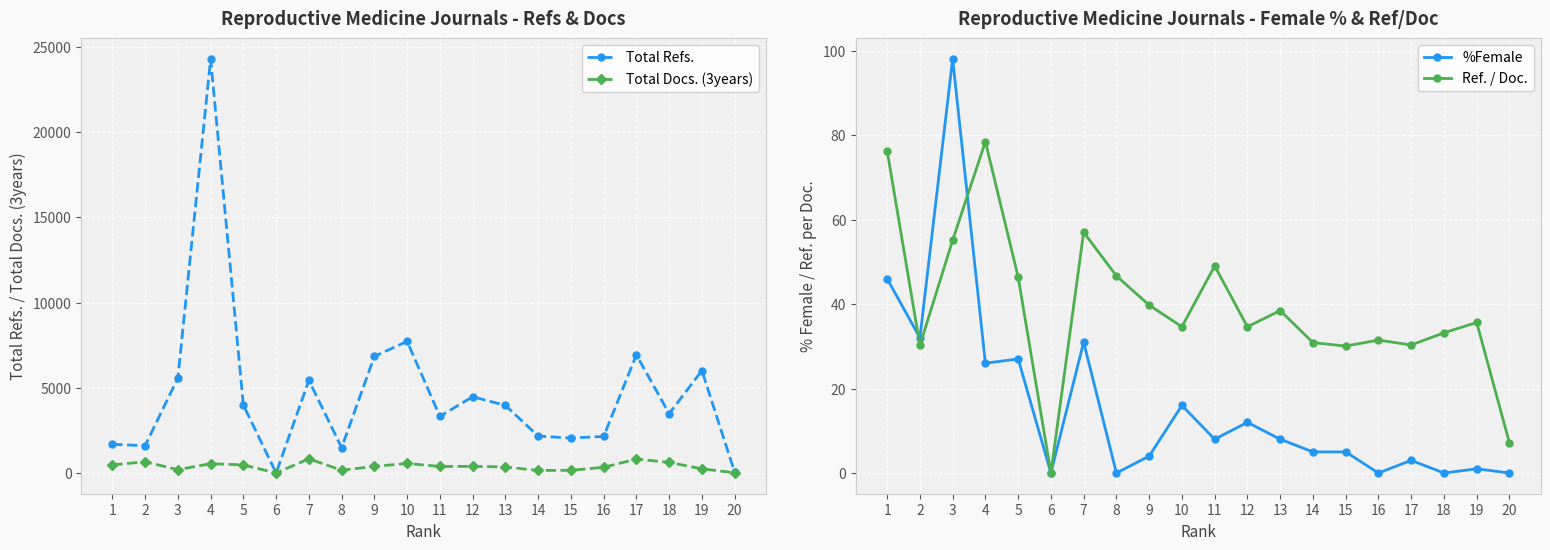

What is the greatest value displayed?

24297.0